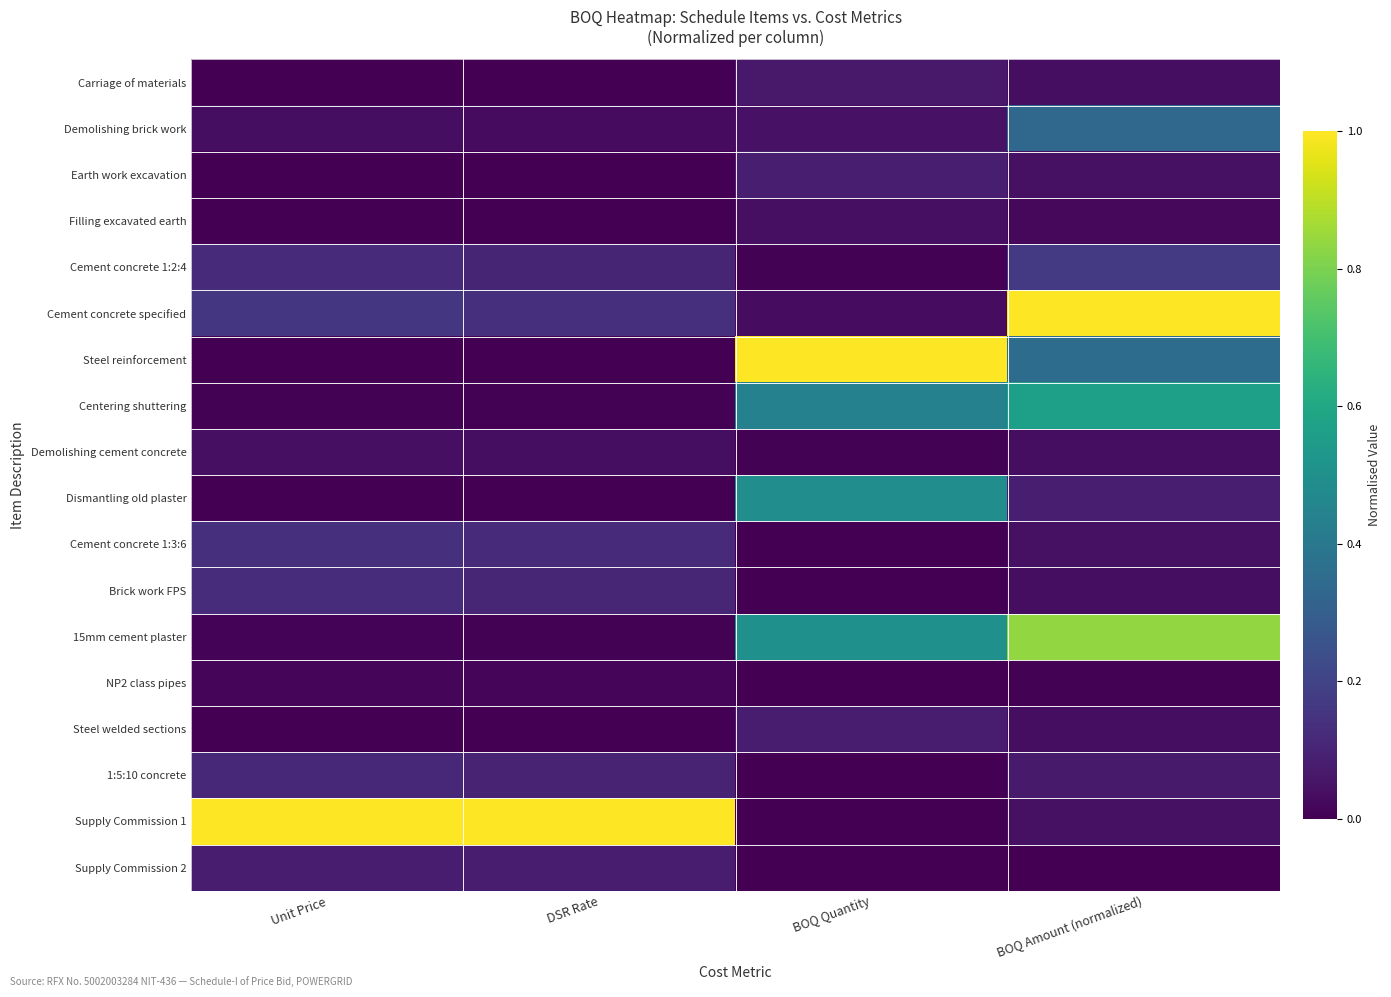

Rank the series at BOQ Amount (normalized) from lowest to highest value.

Supply Commission 2, NP2 class pipes, Filling excavated earth, Demolishing cement concrete, Brick work FPS, Carriage of materials, Steel welded sections, Earth work excavation, Cement concrete 1:3:6, Supply Commission 1, 1:5:10 concrete, Dismantling old plaster, Cement concrete 1:2:4, Demolishing brick work, Steel reinforcement, Centering shuttering, 15mm cement plaster, Cement concrete specified